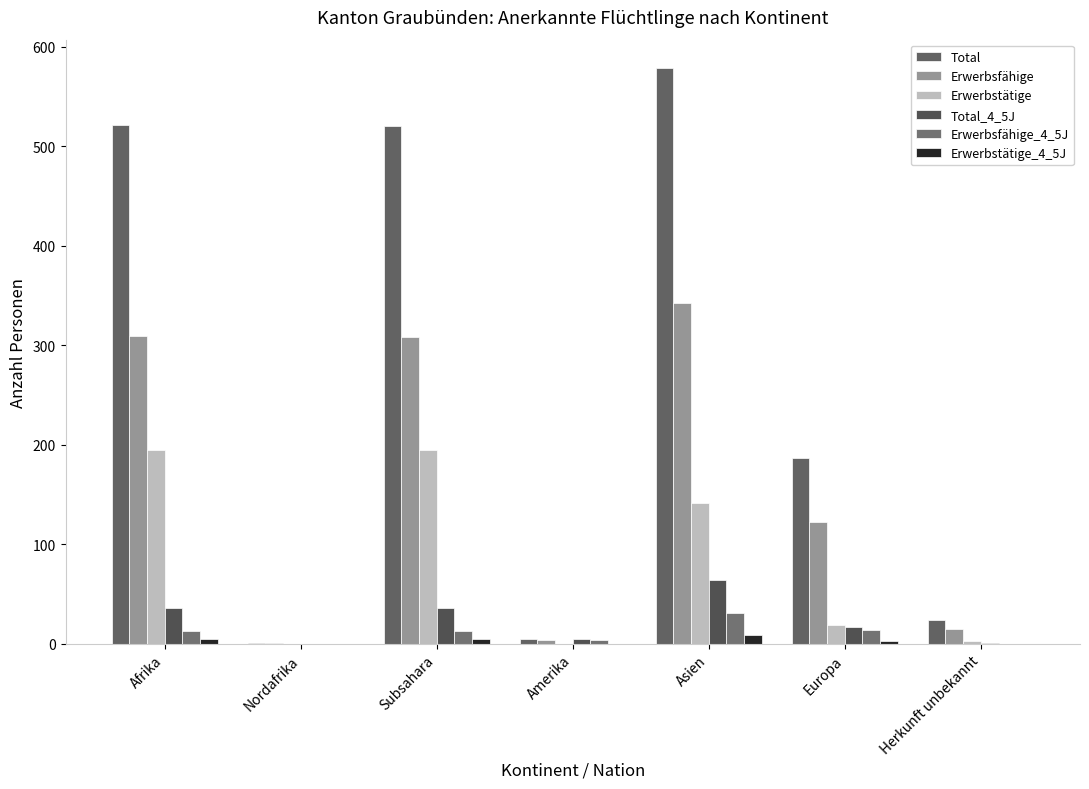

Between Afrika and Subsahara, which series saw the biggest shift?

Total